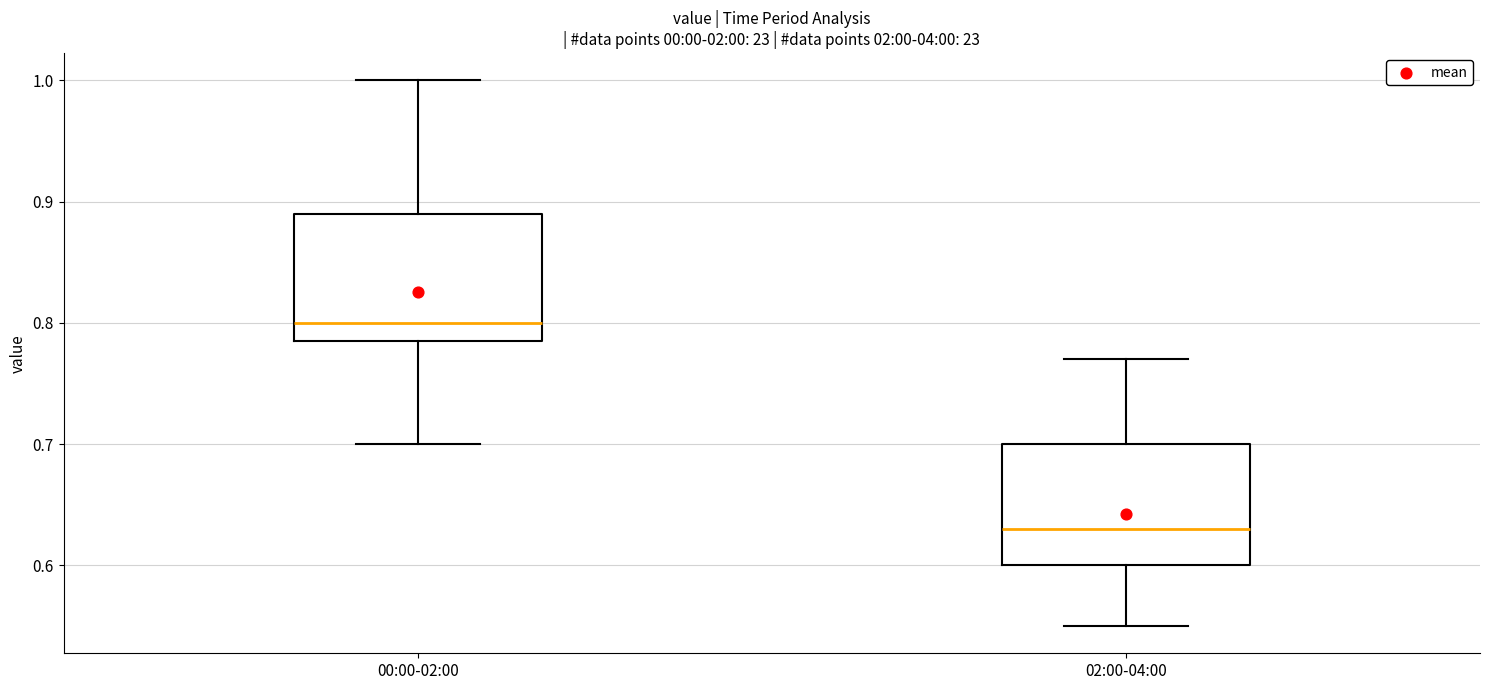

Which box's median line is the highest?

00:00-02:00